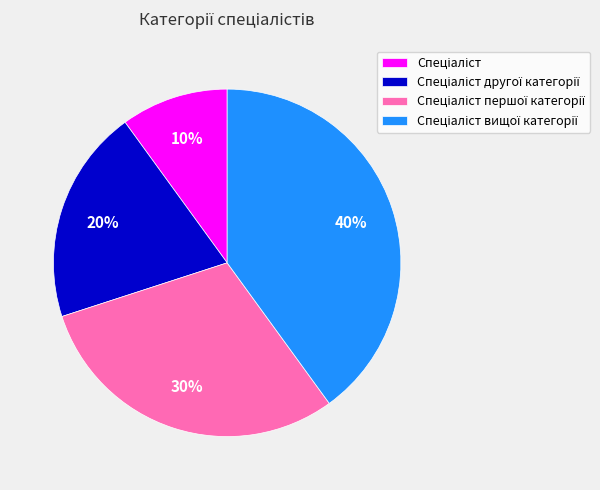

To the nearest percent, what is the average slice percentage?

25%